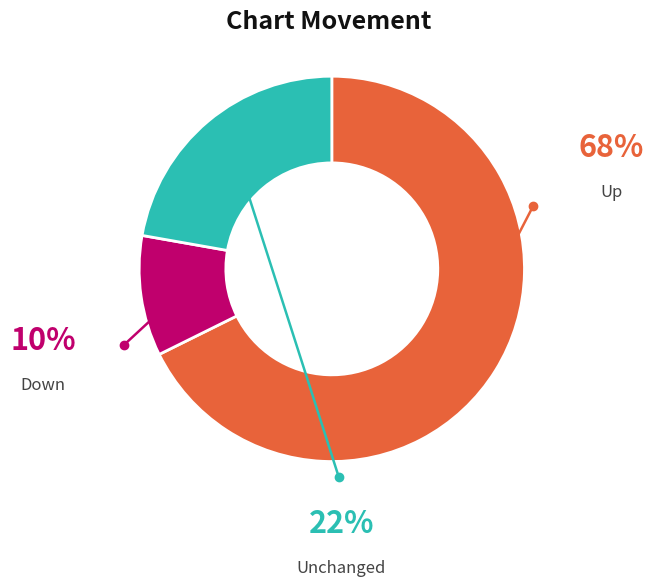

Between down and up, which is larger?

up